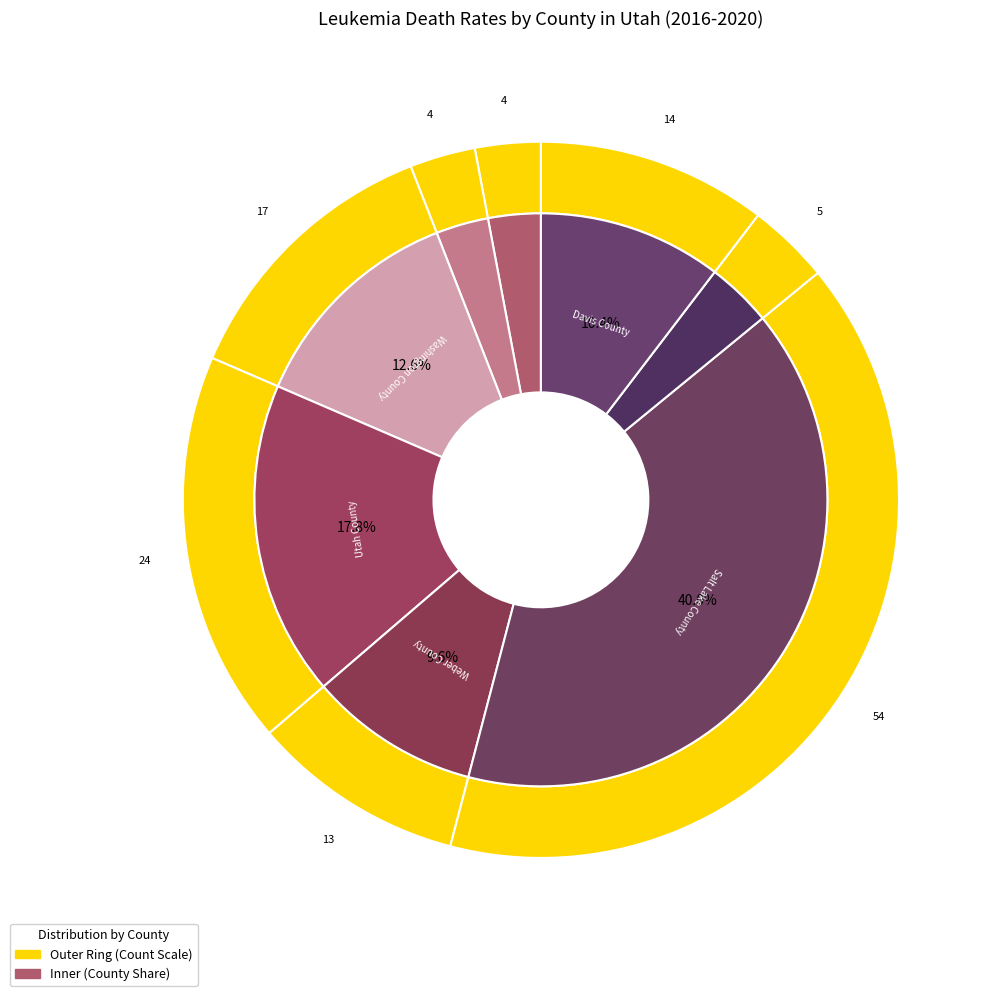

How many segments does this pie chart have?

8